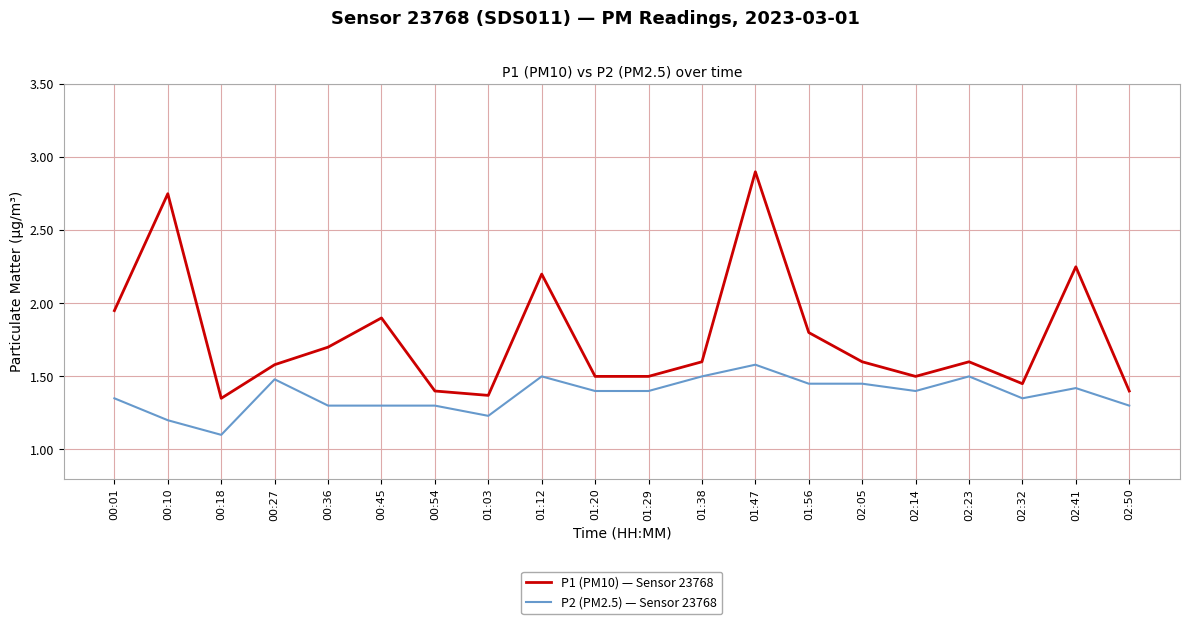

At how many categories does at least one series exceed 2?

4